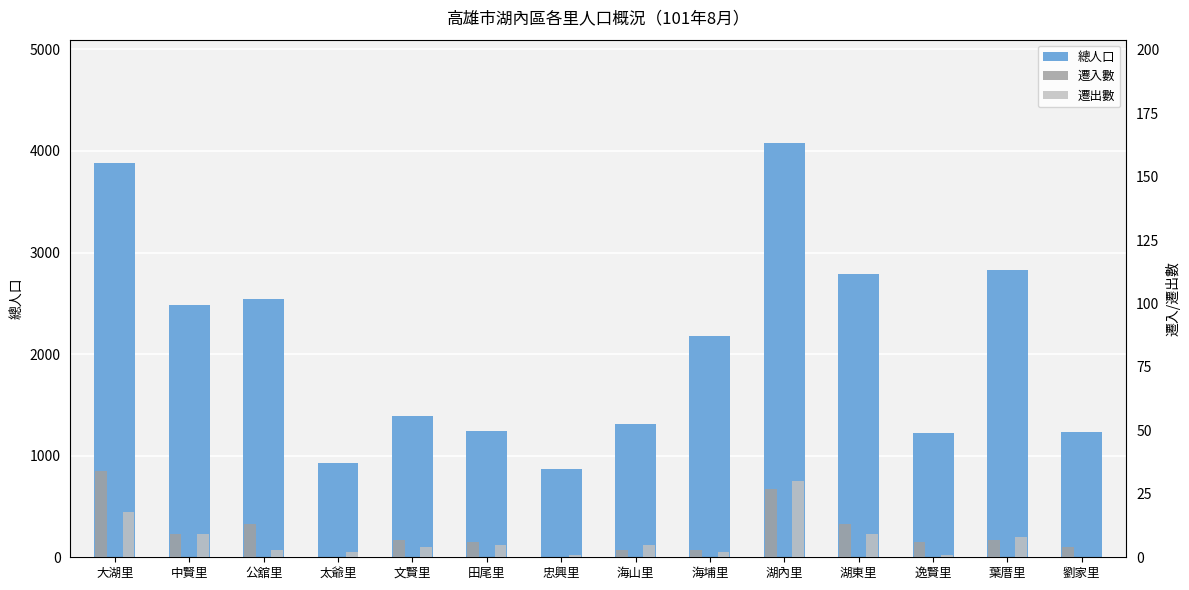

At which label does 遷出數 first exceed 5?

大湖里